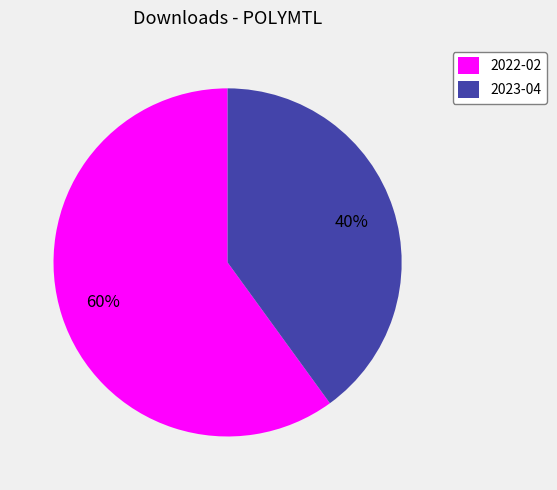

Is the sum of 2023-04 and 2022-02 greater than half?

Yes